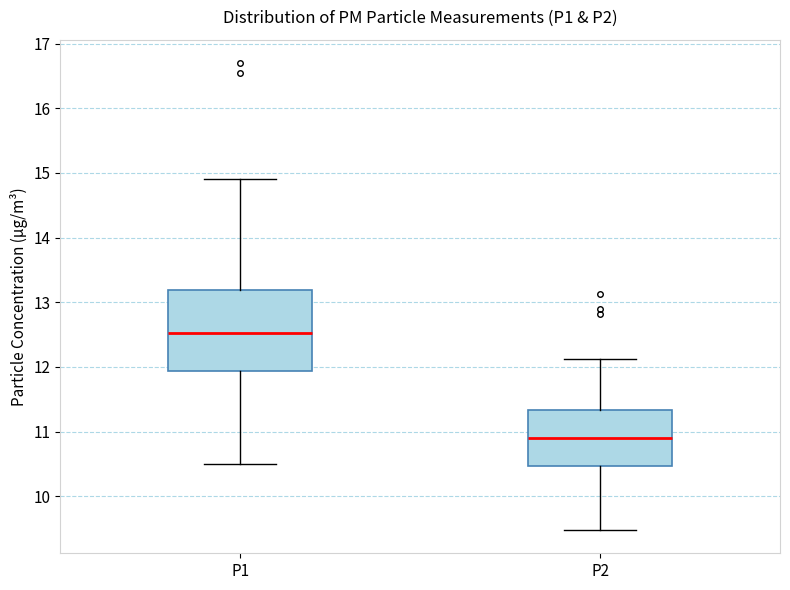

Where does the upper whisker of the box for P2 end on the y-axis? The values are not printed on the chart, so give them approximately, as read against the axis.

12.1